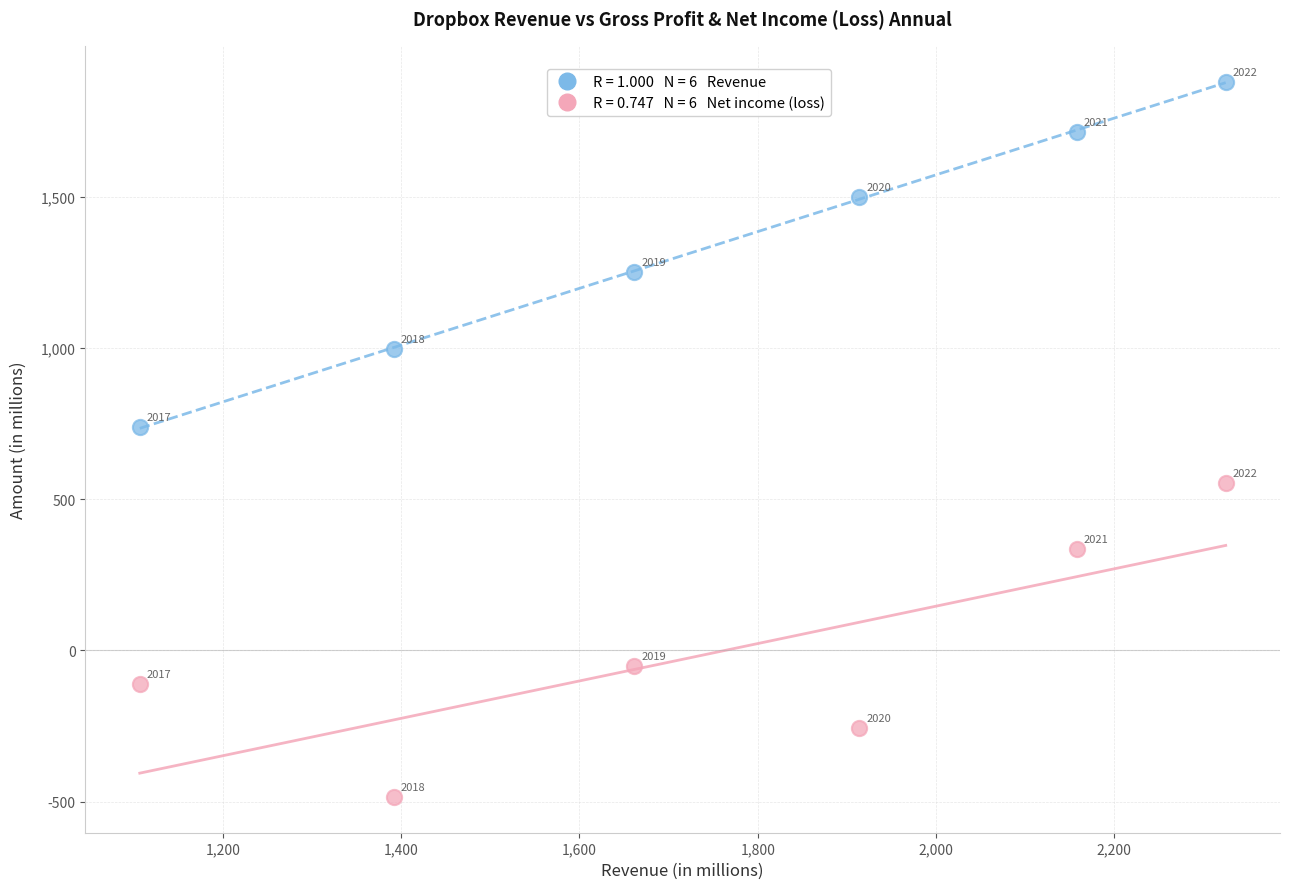

Across all data points, what is the average X value?

1759.4